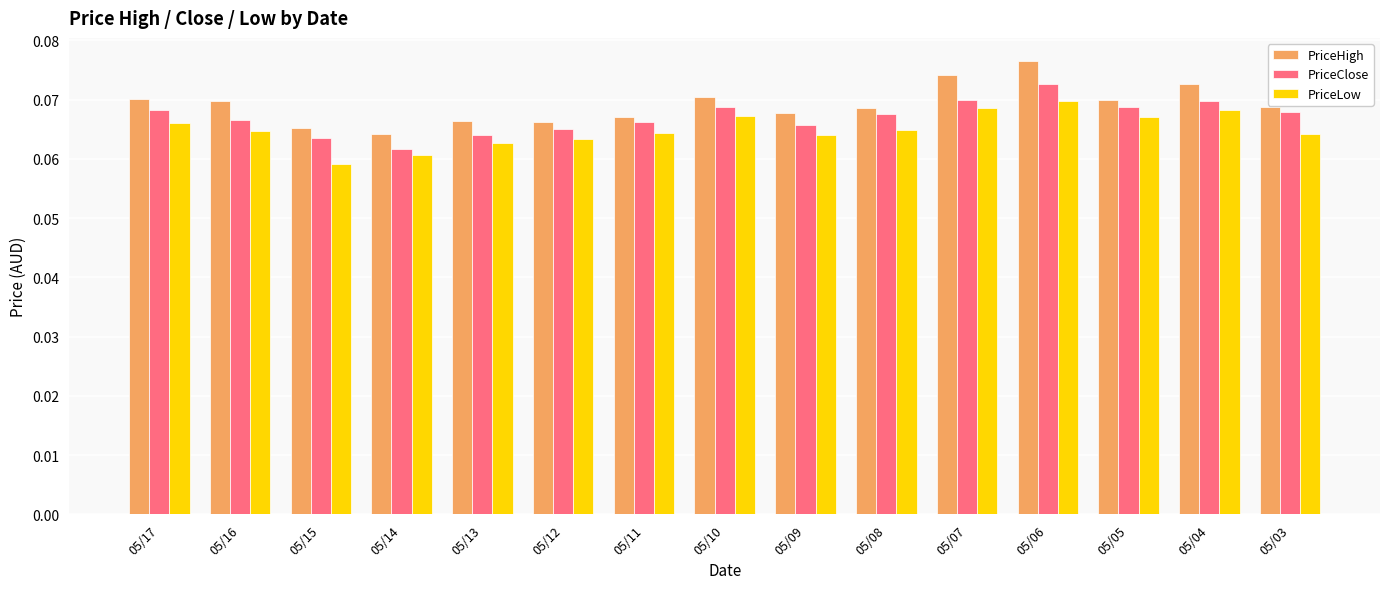

Which series changed the most between 05/16 and 05/11?

PriceHigh